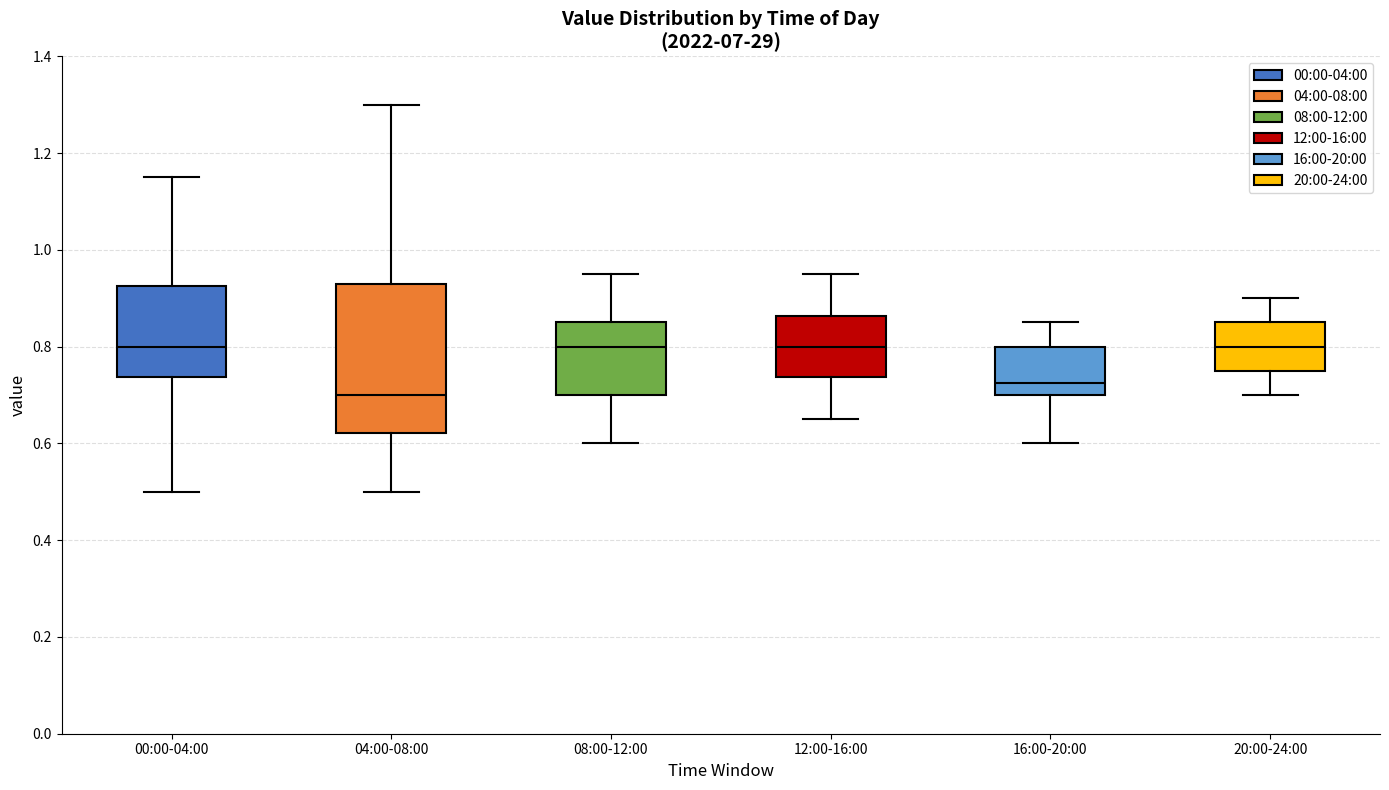

Which box is the tallest, from its lower edge to its upper edge?

04:00-08:00